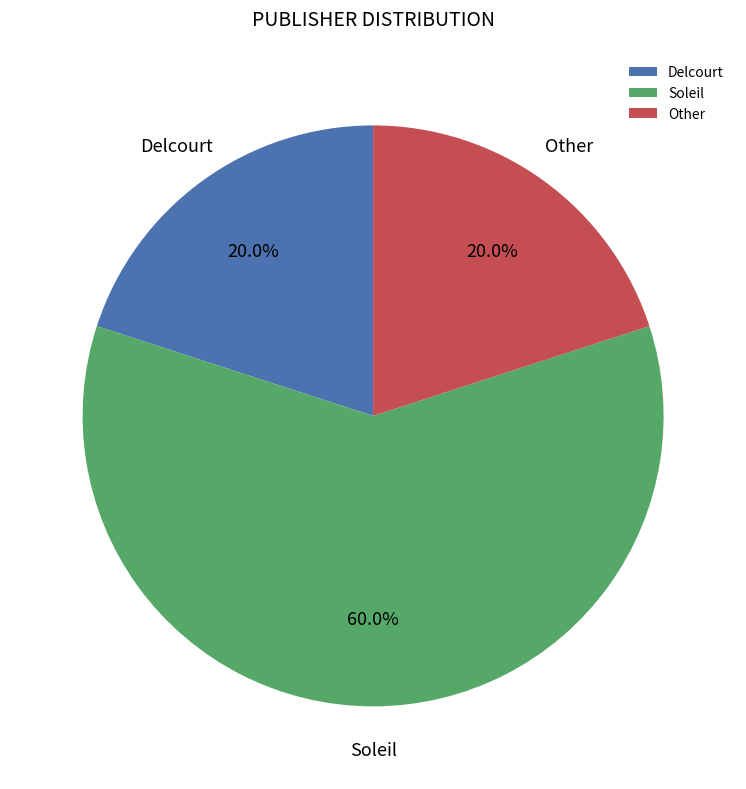

Count the number of slices in the pie.

3